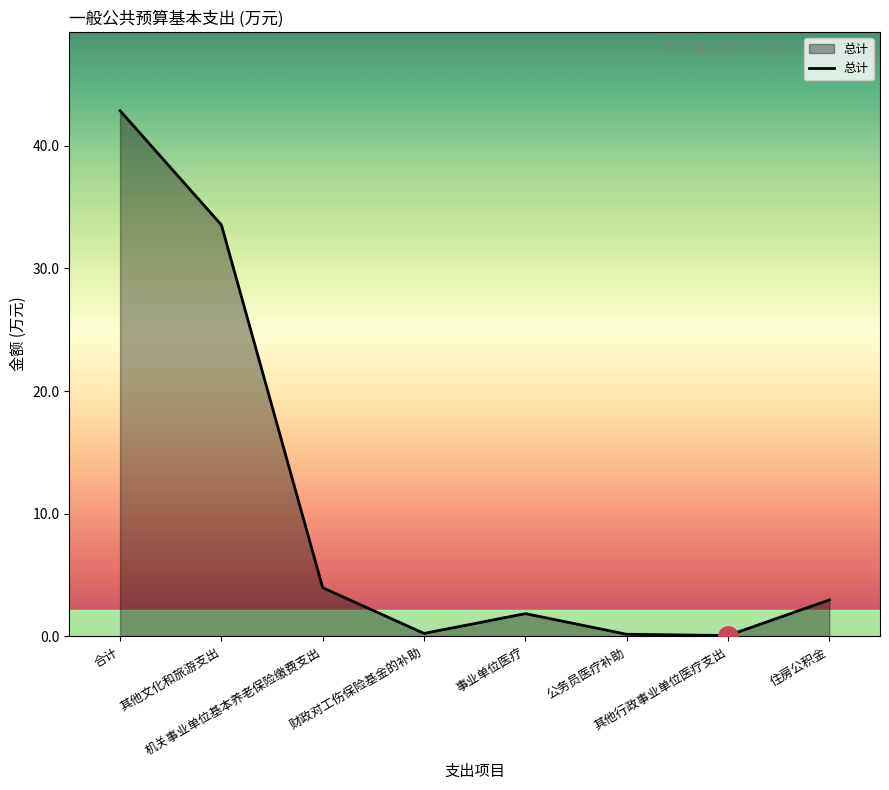

What is the average value?

10.7